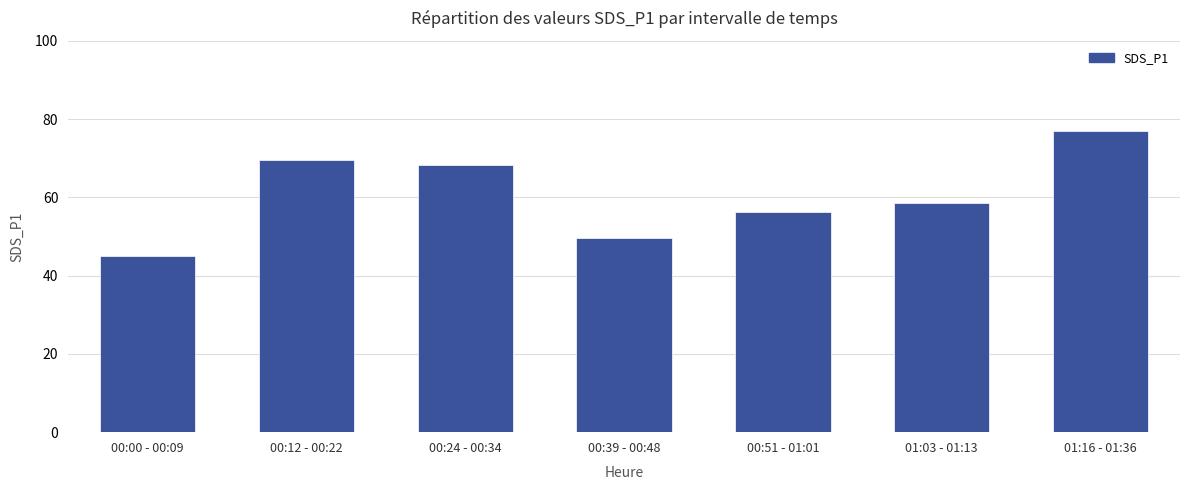

What is the greatest value displayed?

76.8